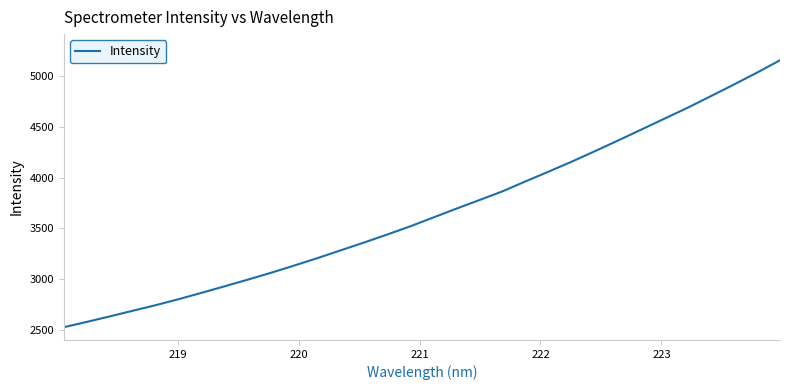

What is the sum of all values?

117211.9